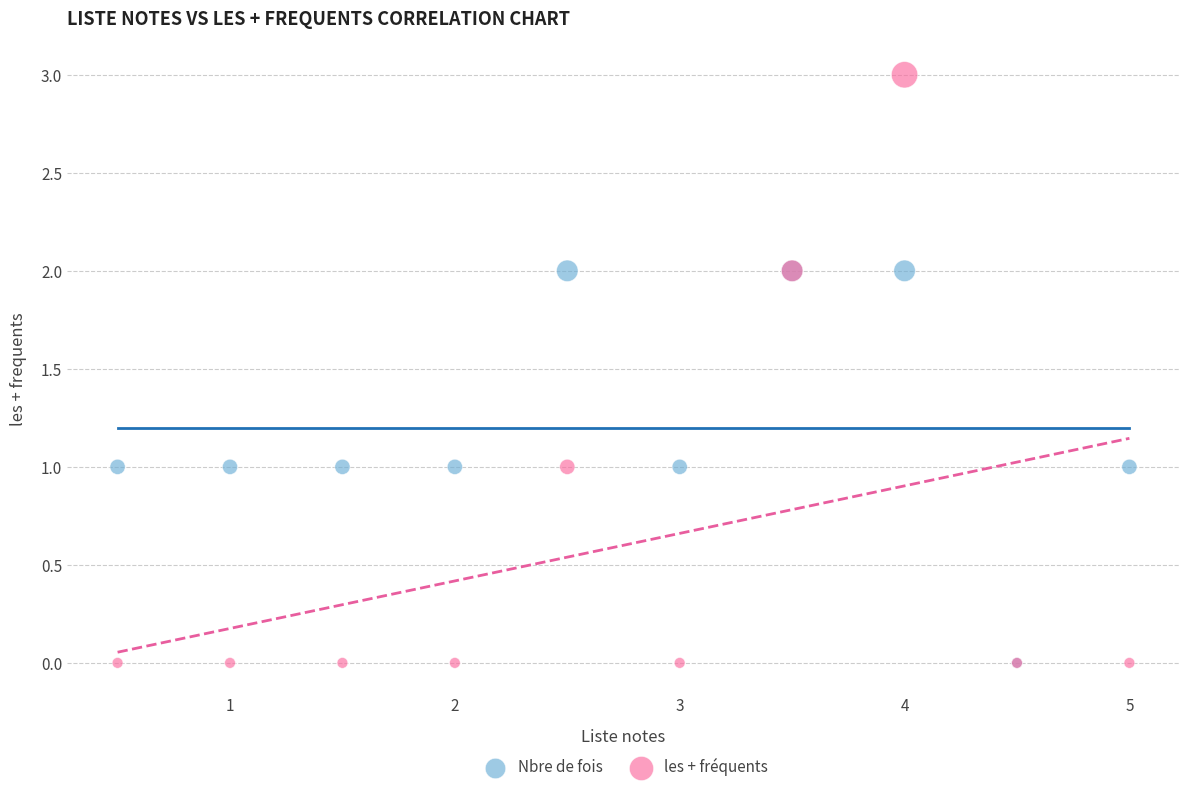

Which series has the widest spread of Y values?

les + fréquents